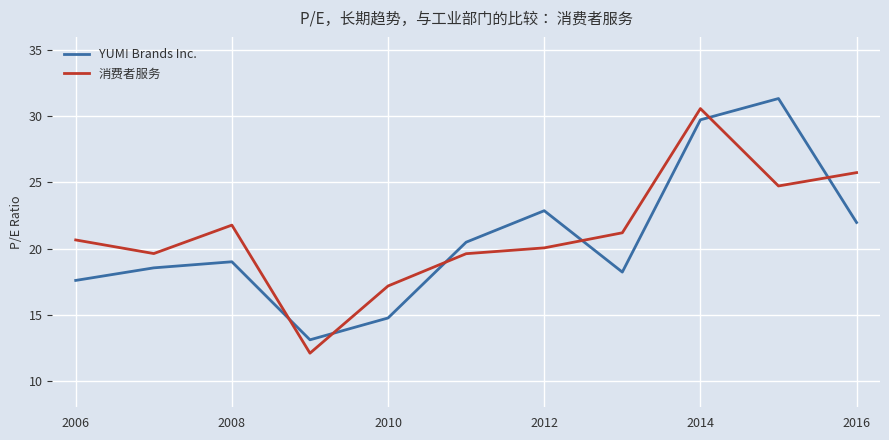

Which series ends up on top after the final intersection of YUM! Brands Inc. and 消费者服务?

消费者服务